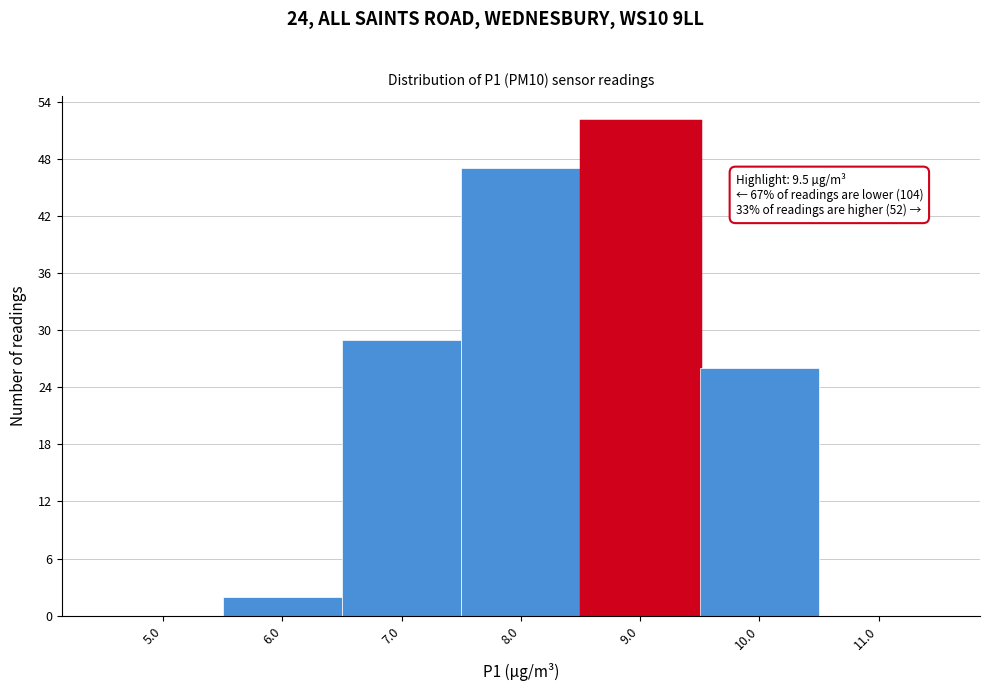

Reading left to right, extract all data points from this chart.

5.0=0	6.0=2	7.0=29	8.0=47	9.0=52	10.0=26	11.0=0